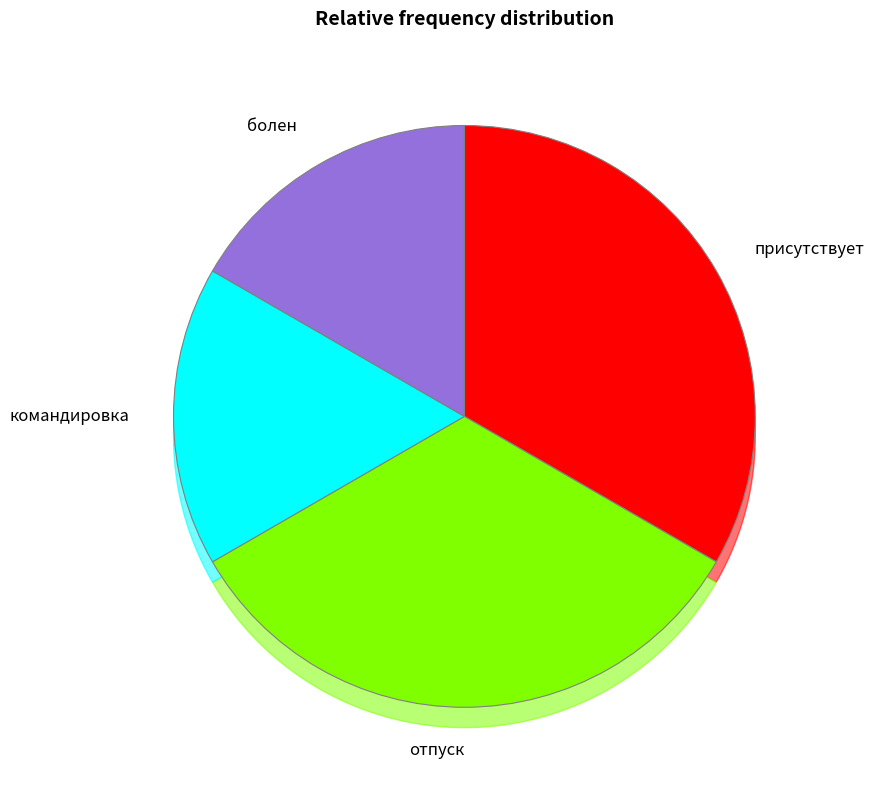

To the nearest percent, what portion does присутствует represent?

33%